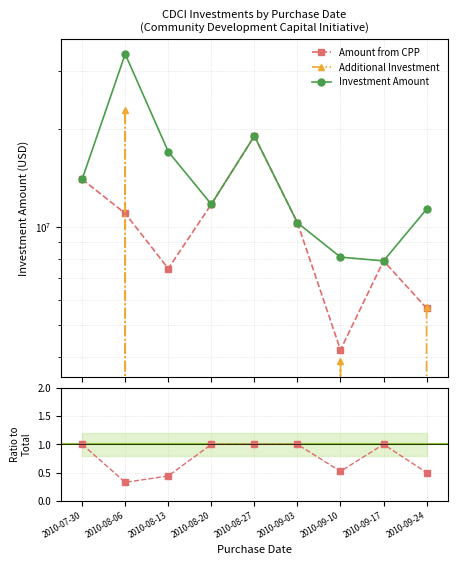

Which has a higher value, 2010-09-10 or 2010-08-27?

2010-08-27